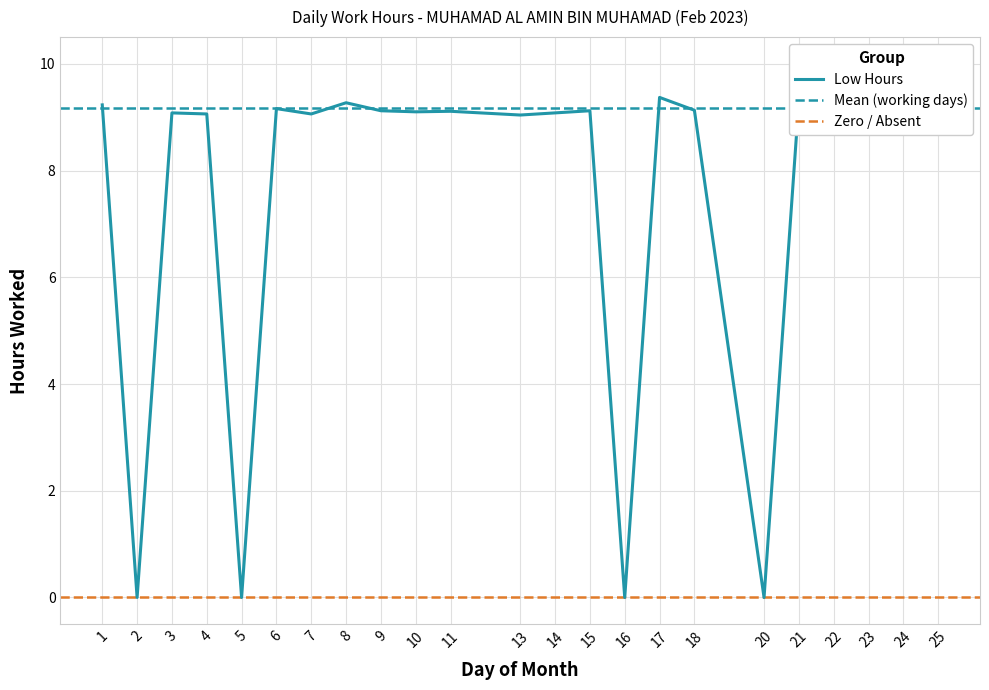

Reading left to right, what are all the values shown in this chart?

1=9.2	2=0.0	3=9.1	4=9.1	5=0.0	6=9.2	7=9.1	8=9.3	9=9.1	10=9.1	11=9.1	13=9.0	14=9.1	15=9.1	16=0.0	17=9.4	18=9.1	20=0.0	21=9.3	22=9.3	23=9.2	24=9.4	25=9.3